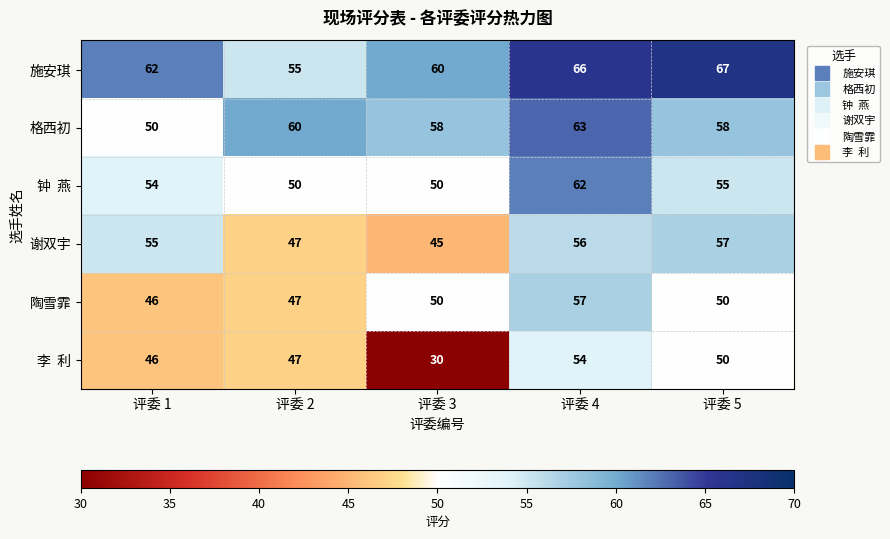

What is the total value across all series at 评委 5?

337